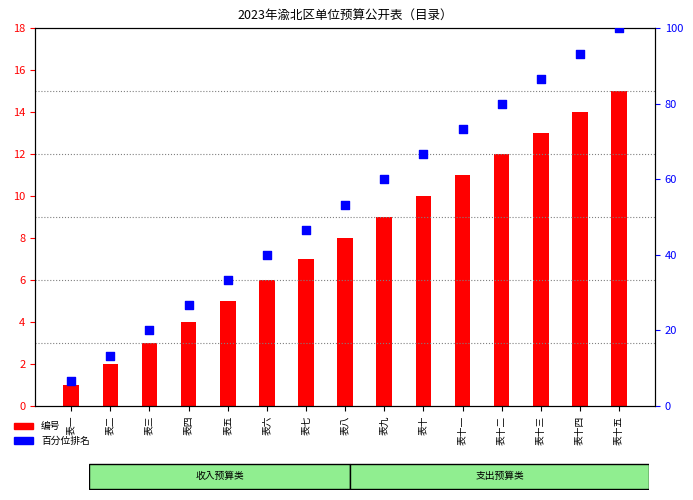

Which series has the largest total across all categories?

百分位排名